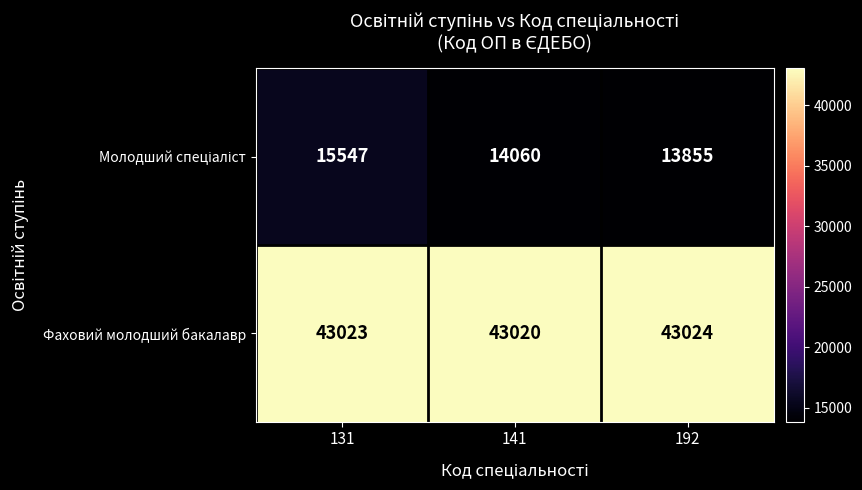

The Фаховий молодший бакалавр series shows 43023 at 131. True or false?

True